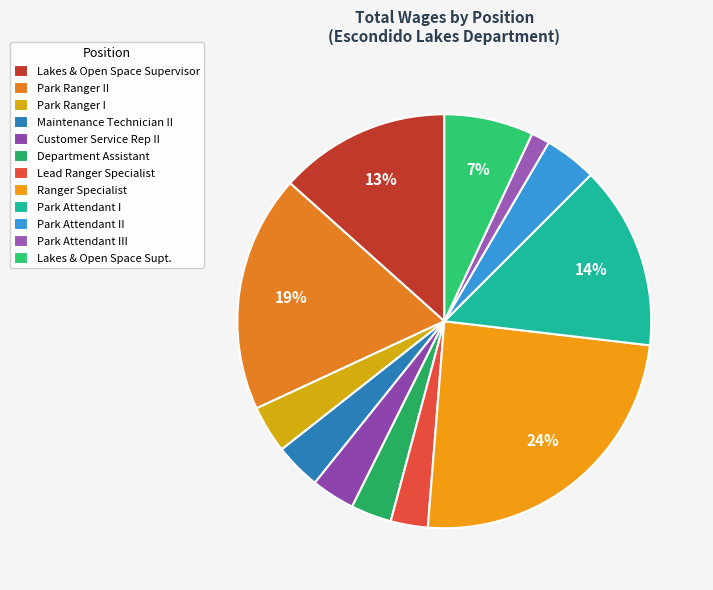

Is Lakes & Open Space Supervisor the majority of the pie?

No